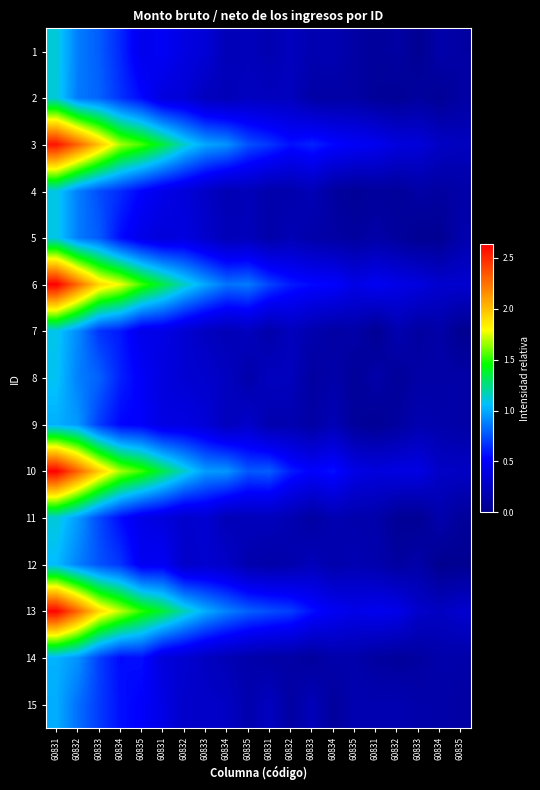

What is the greatest value displayed?

2.6